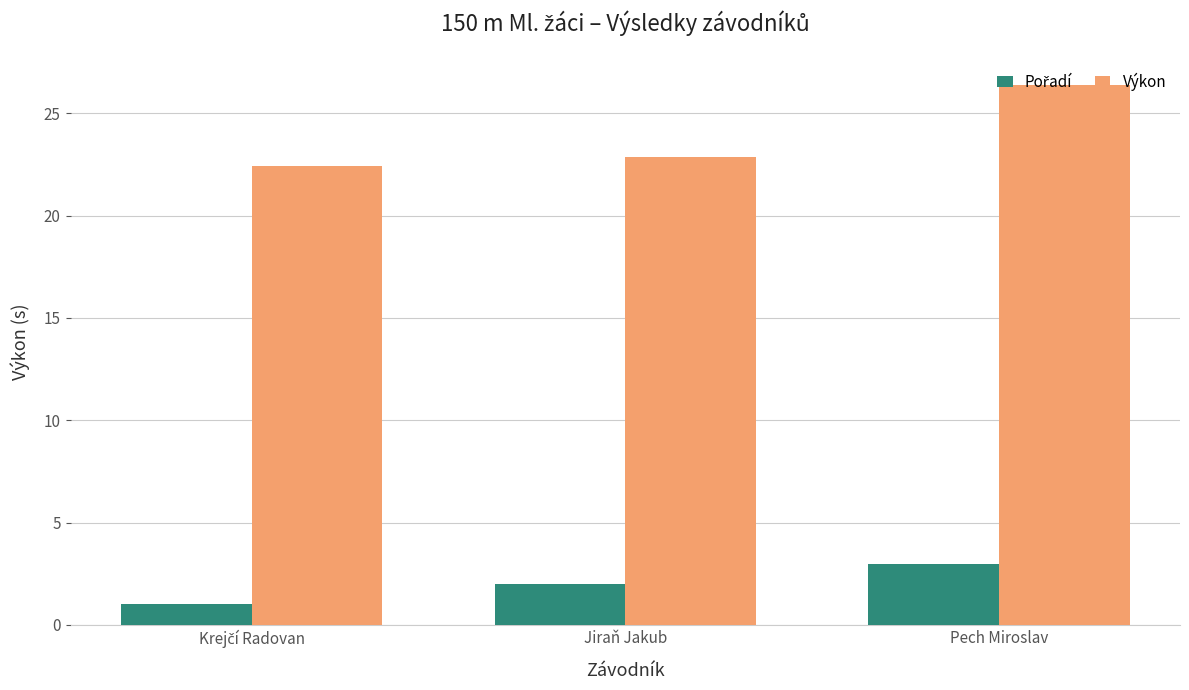

What value does the Výkon series have at Pech Miroslav?

26.4